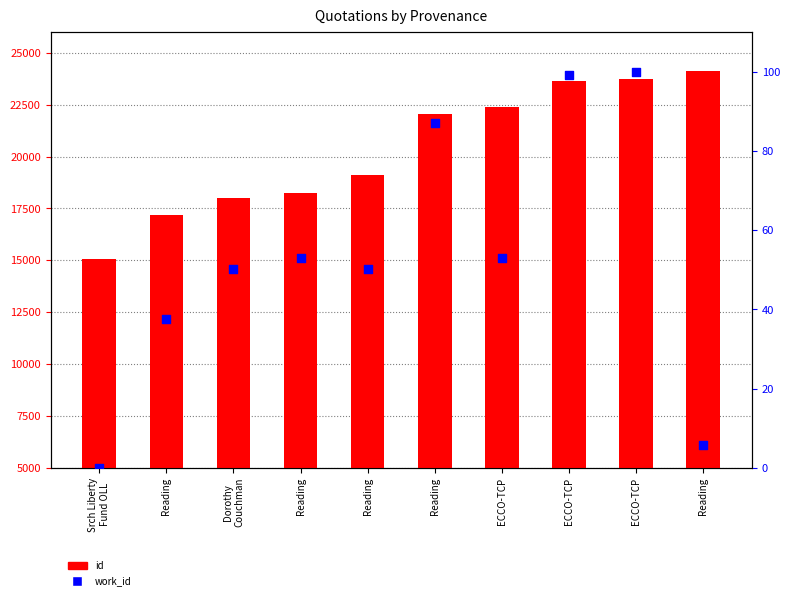

At which category is the sum across all series the highest?

Reading